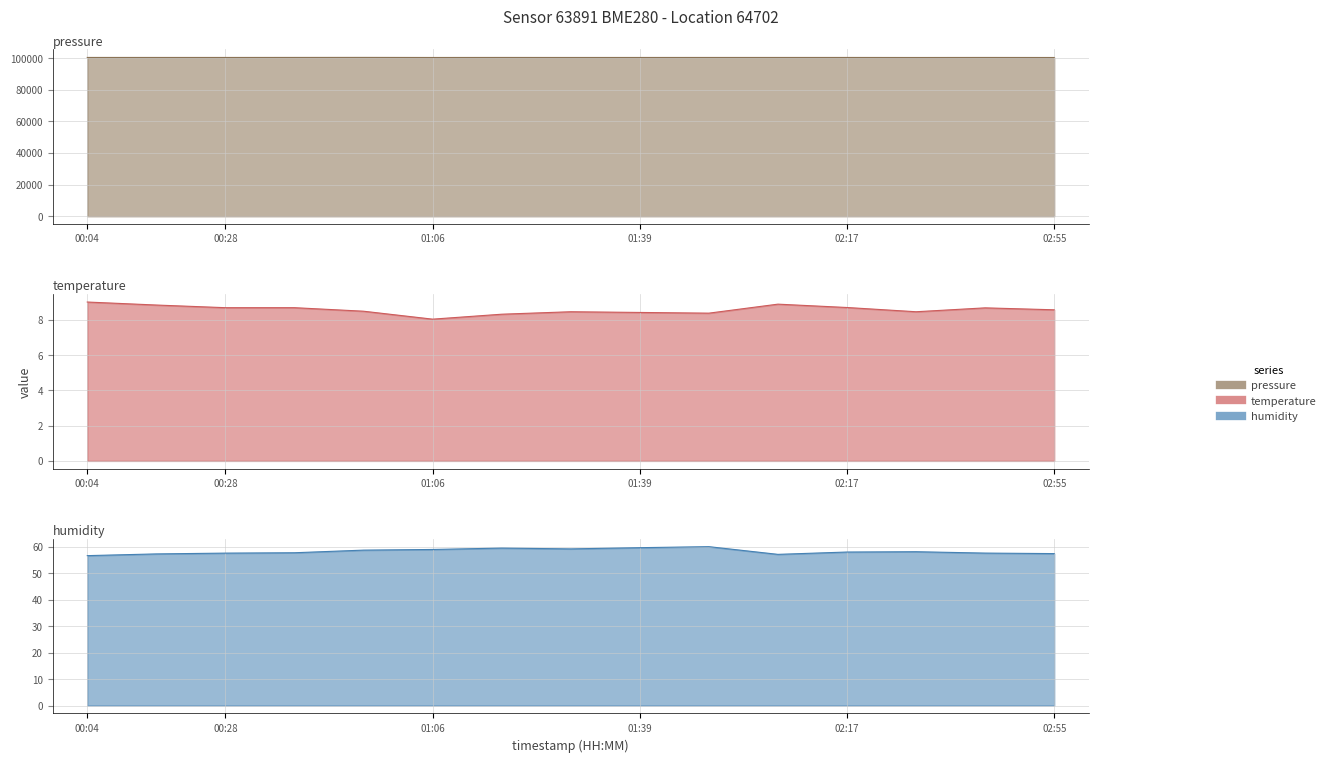

What is the greatest value displayed?

100355.9